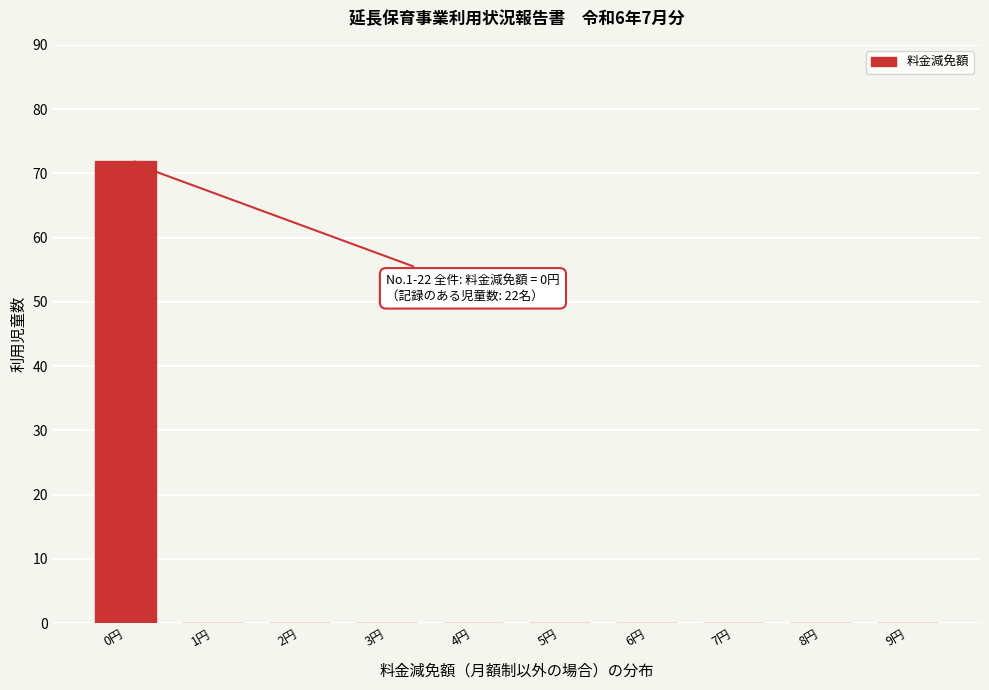

Reading left to right, what are all the values shown in this chart?

0円=72	1円=0	2円=0	3円=0	4円=0	5円=0	6円=0	7円=0	8円=0	9円=0